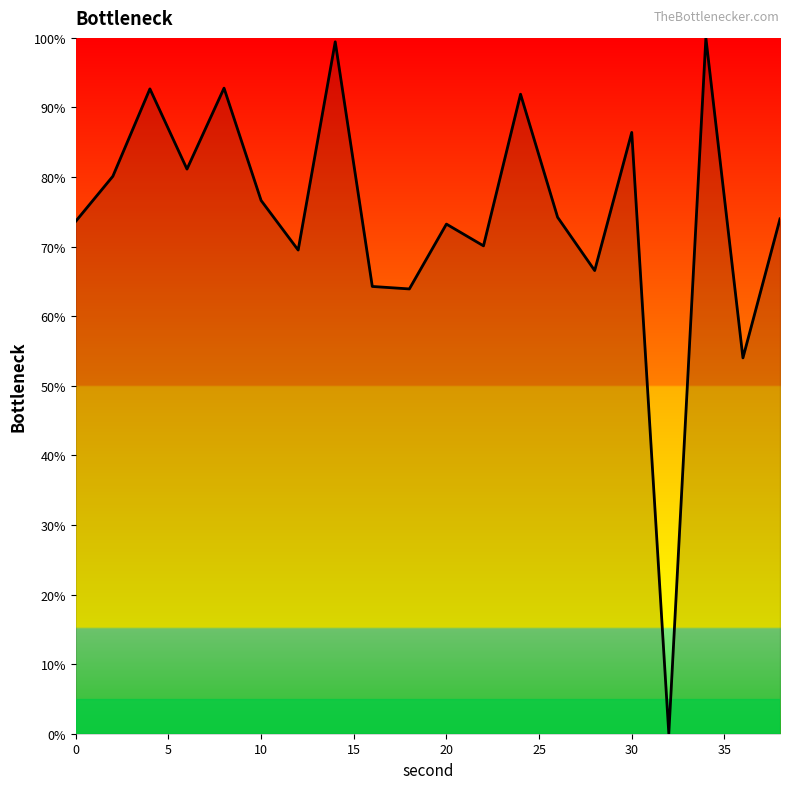

Approximately how many times larger is the value at 20 compared to 30?

0.8